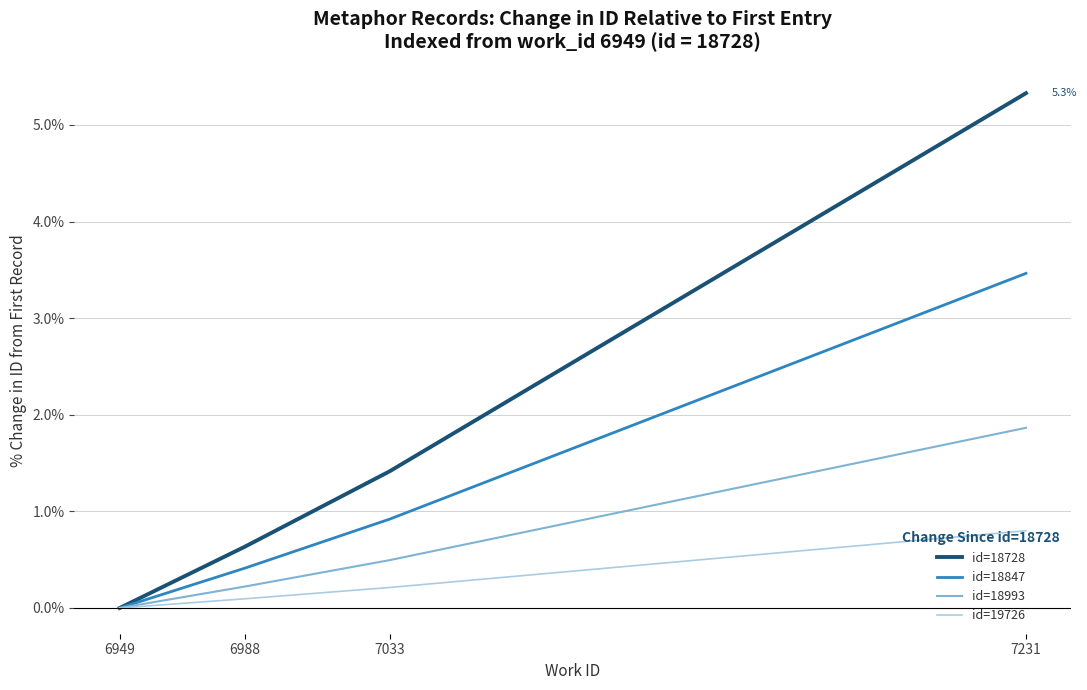

Which series has the largest total across all categories?

id=18728